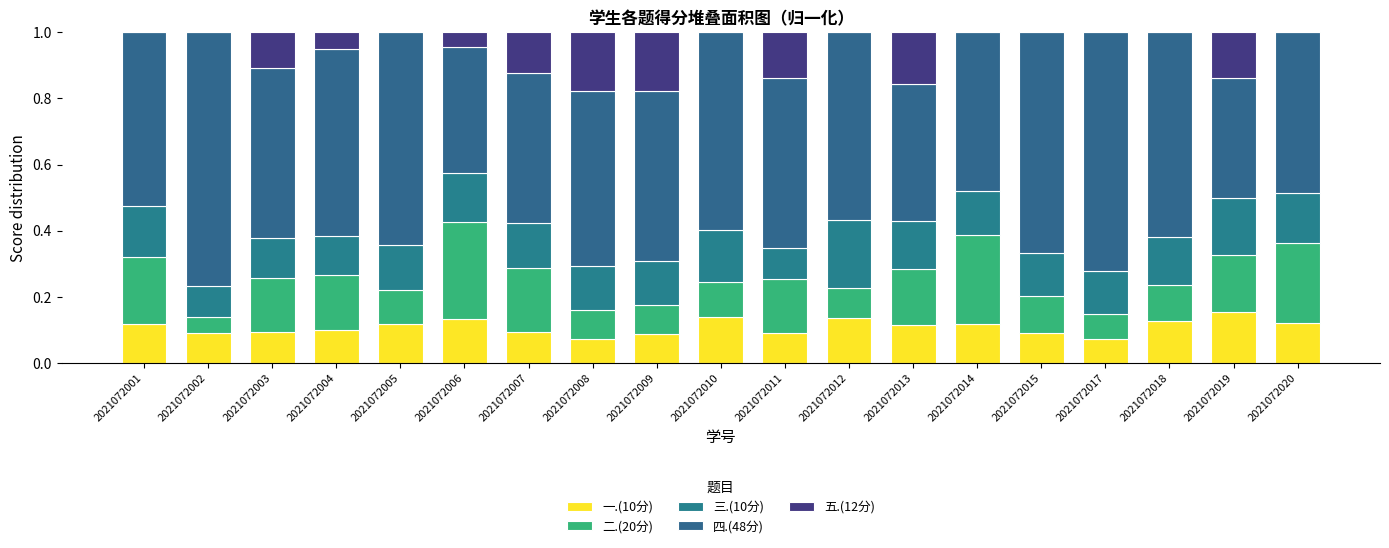

At which category is the sum across all series the highest?

2021072012